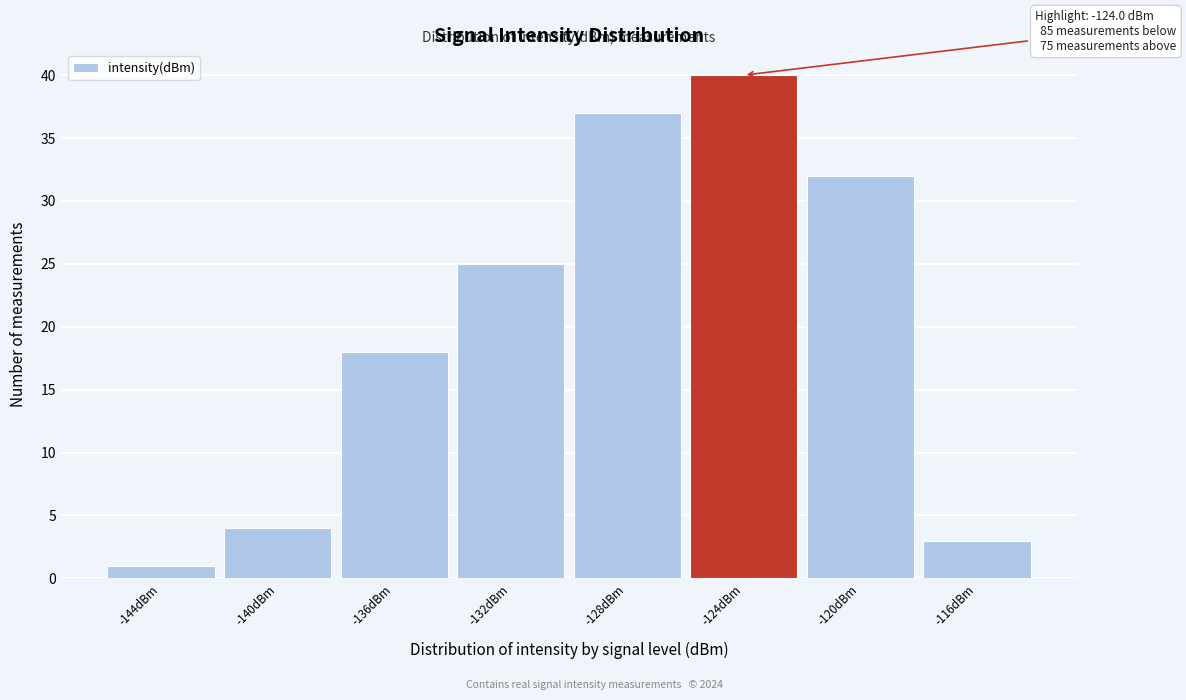

Reading right to left, transcribe all the data shown in this chart.

3	32	40	37	25	18	4	1